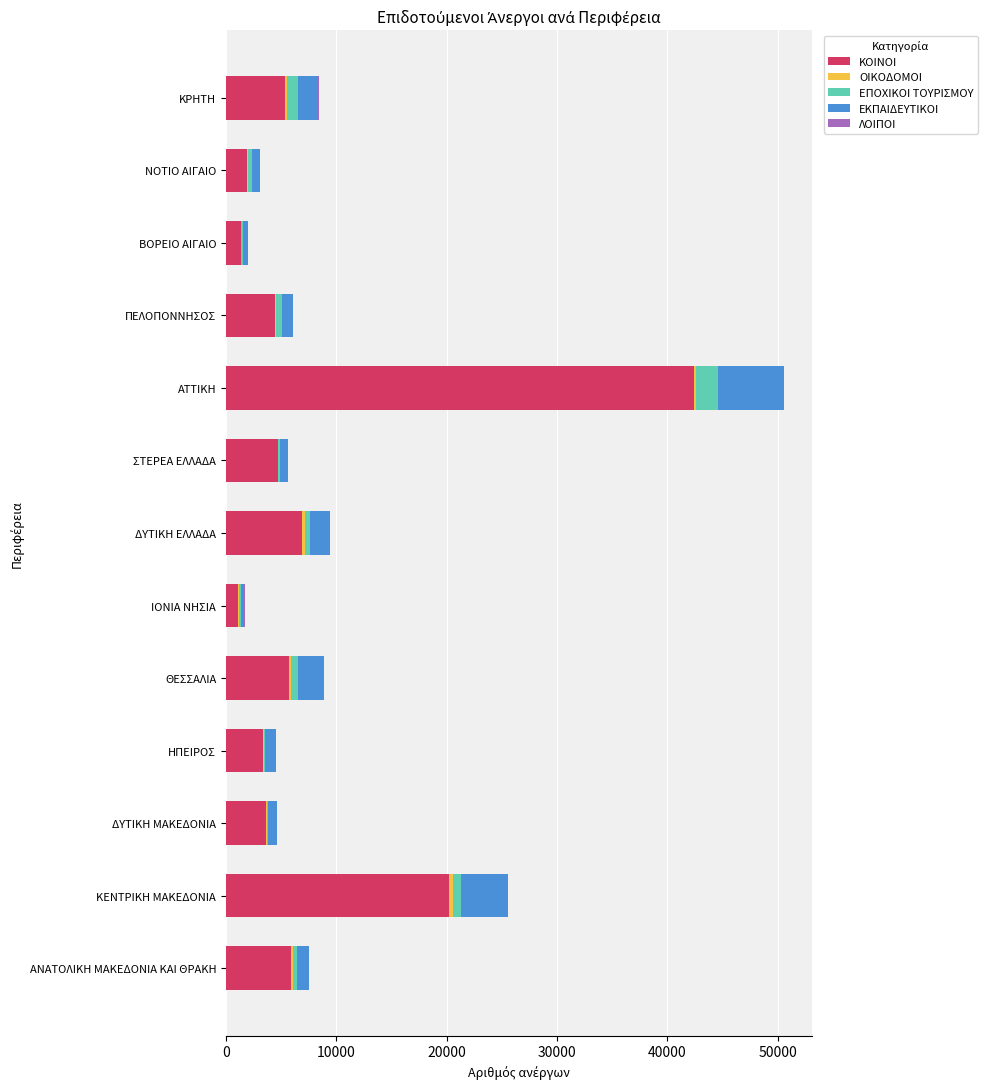

Where is ΚΟΙΝΟΙ nearest to the value 21747?

ΚΕΝΤΡΙΚΗ ΜΑΚΕΔΟΝΙΑ